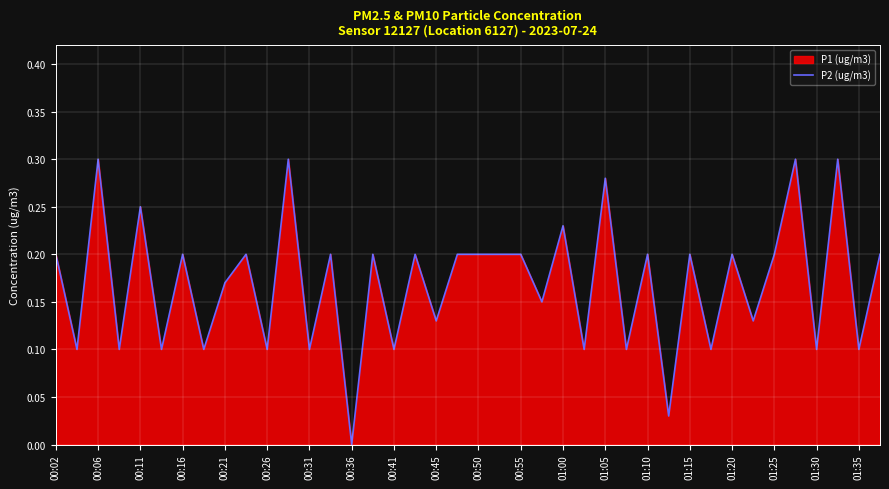

Is it true that the value at 01:25 is 0.2?

True